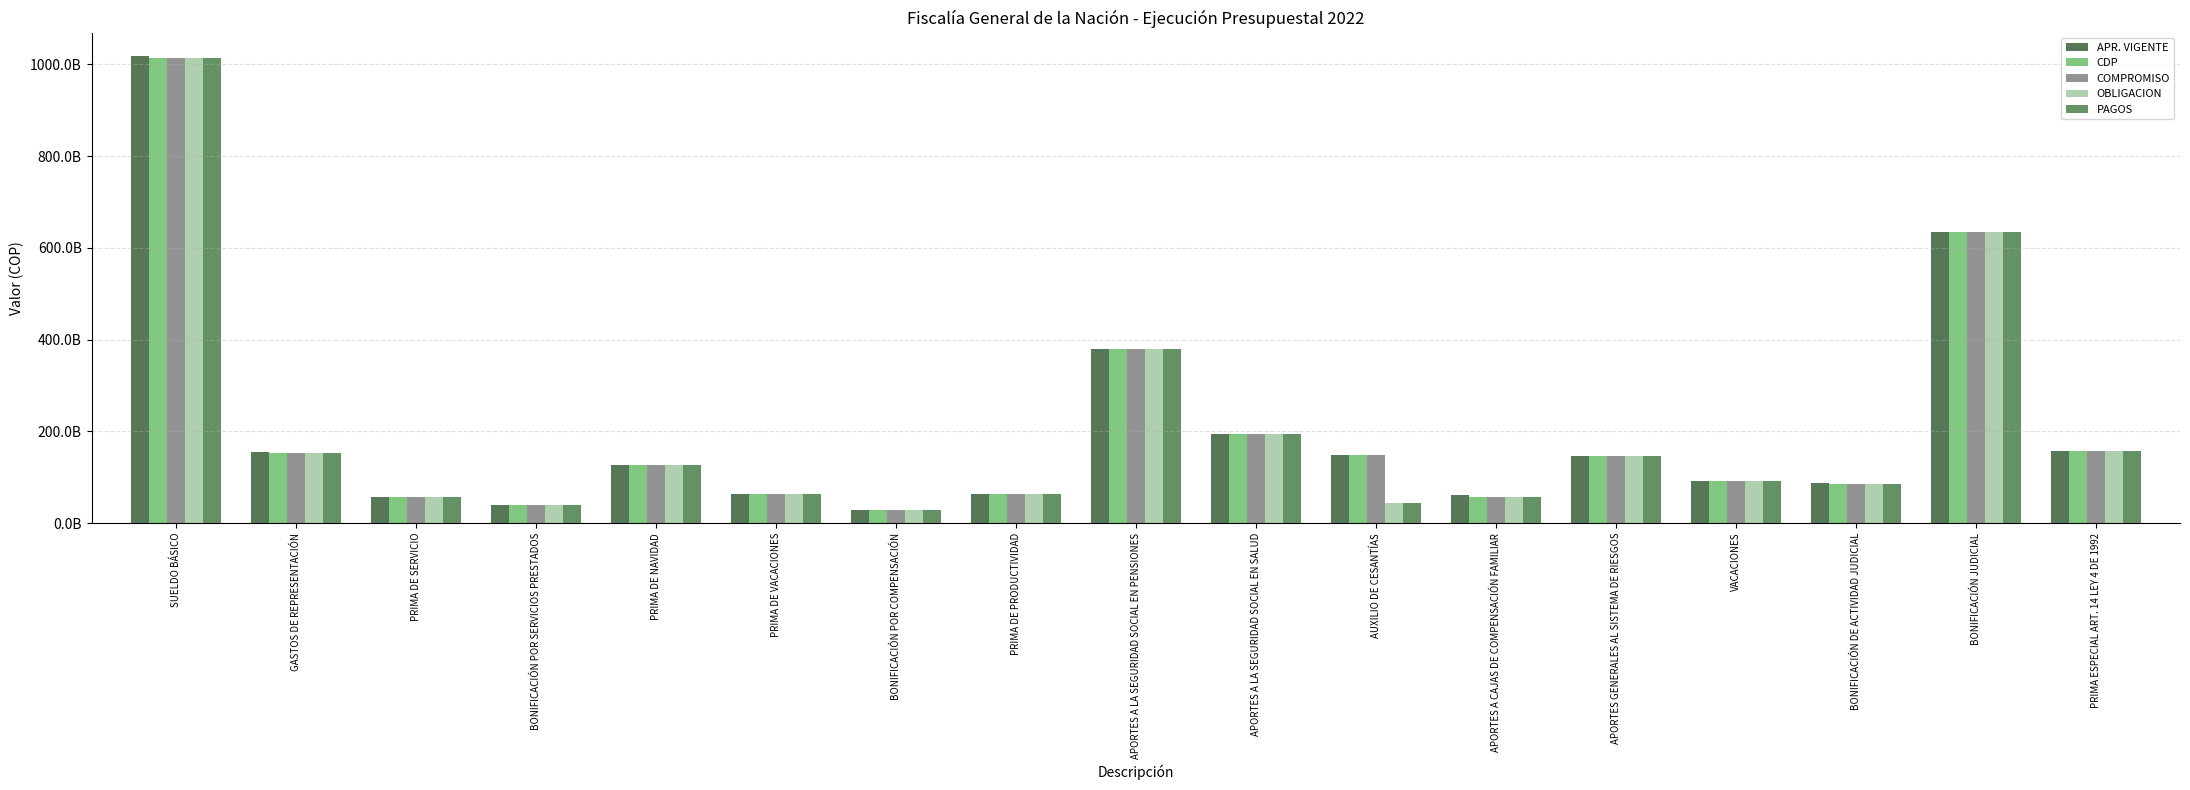

What is the maximum value shown in the chart?

1018099800000